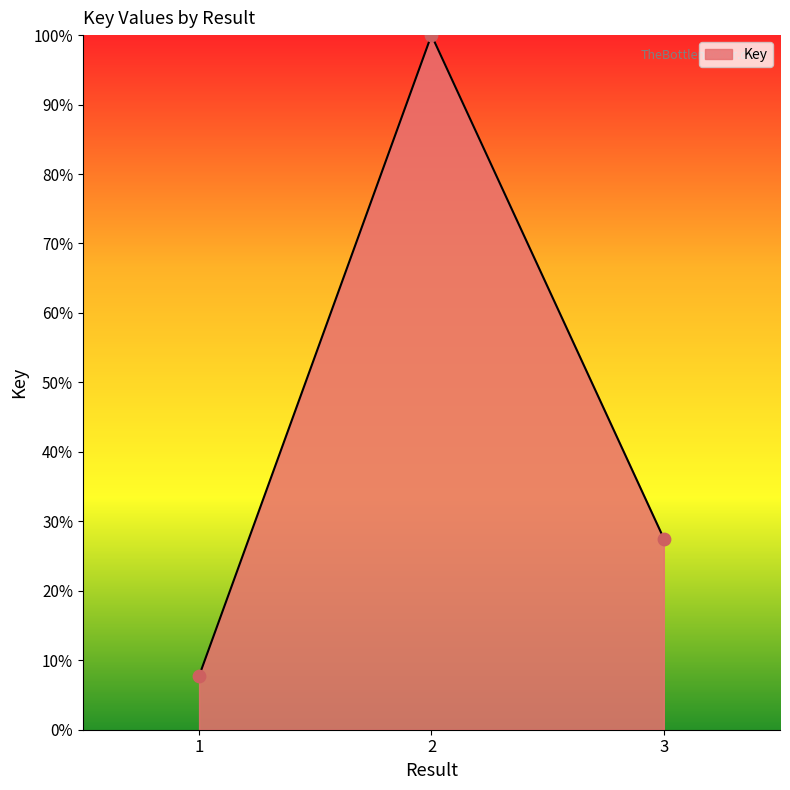

What is the change in value from 1 to 2?

+92.3